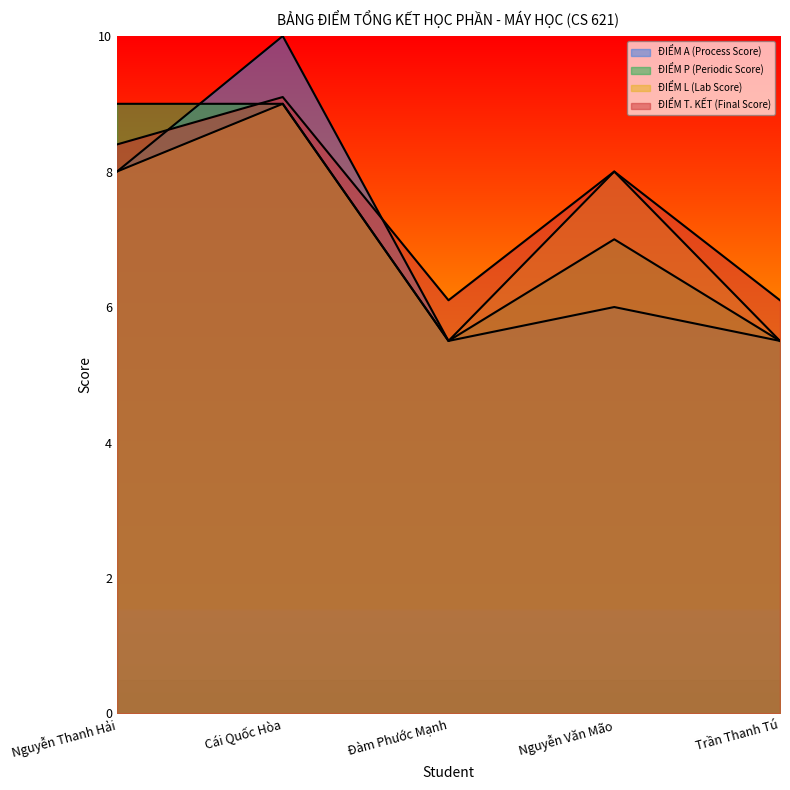

How many interior local valleys does the ĐIỂM L (Lab Score) series have?

1